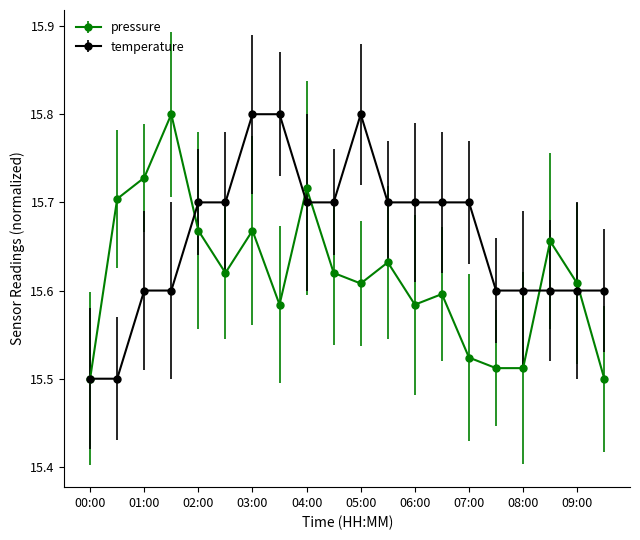

True or false: temperature and pressure intersect in this chart.

True